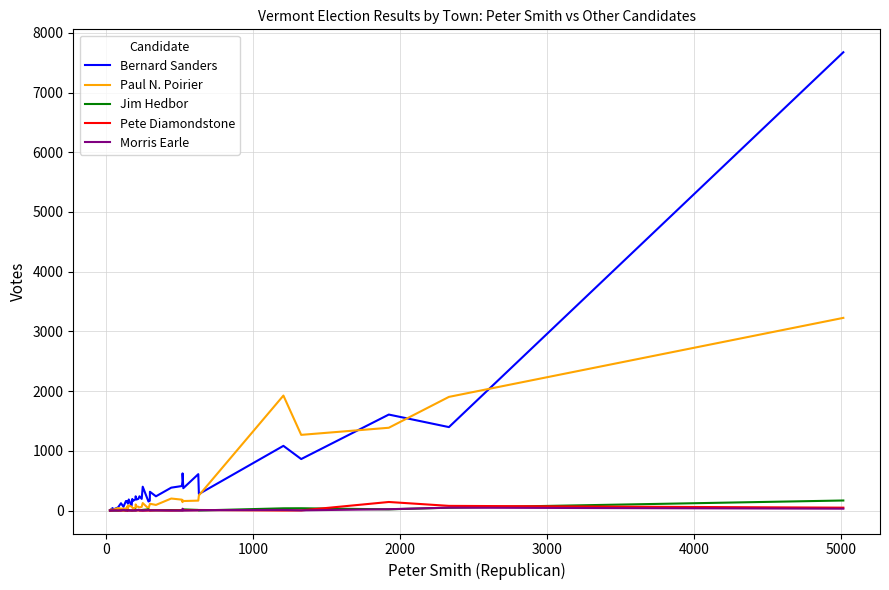

True or false: Morris Earle has more than 1 interior local peaks.

True